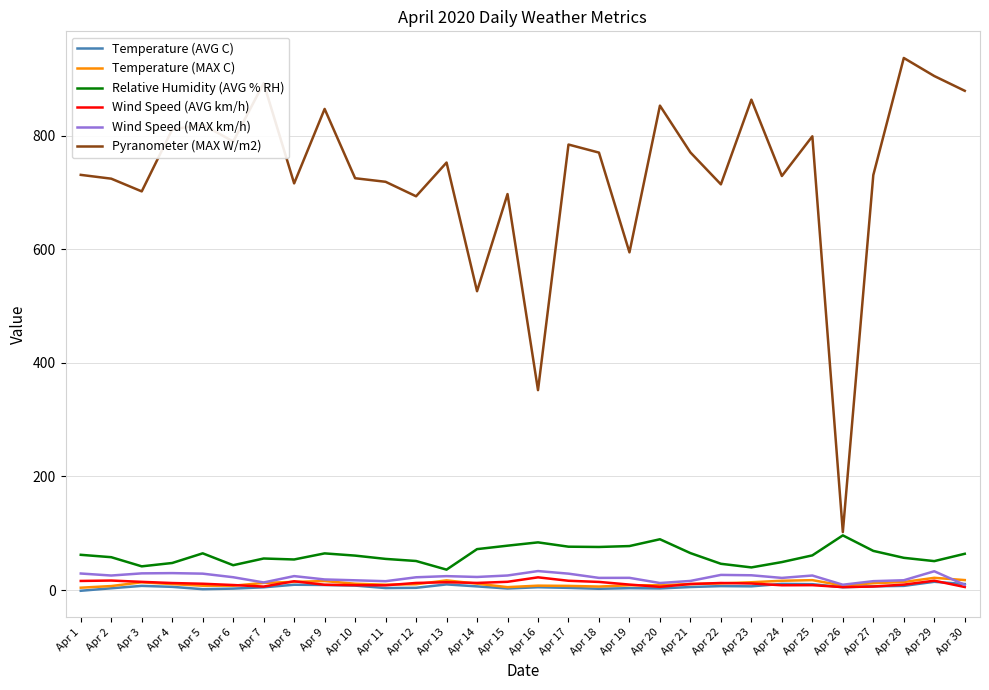

Which series has the largest total across all categories?

Pyranometer (MAX W/m2)